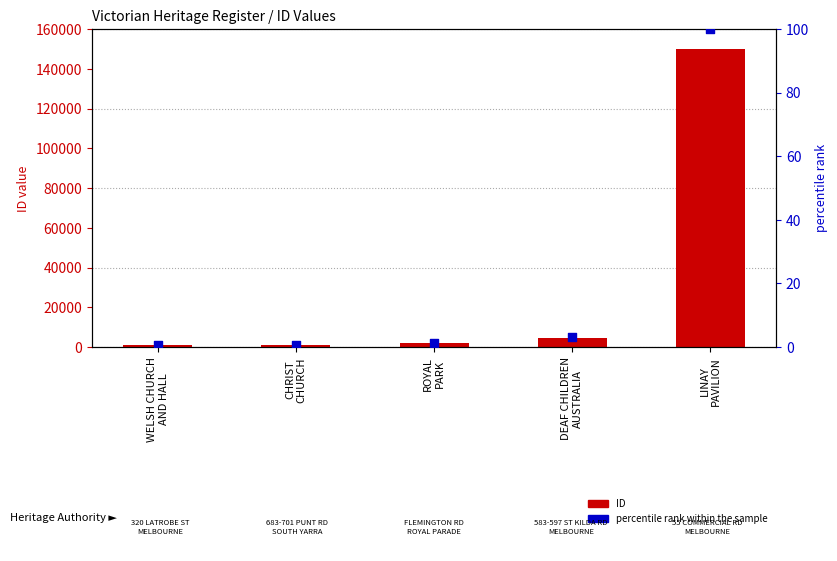

Which series contains the lowest Y value?

percentile rank within the sample